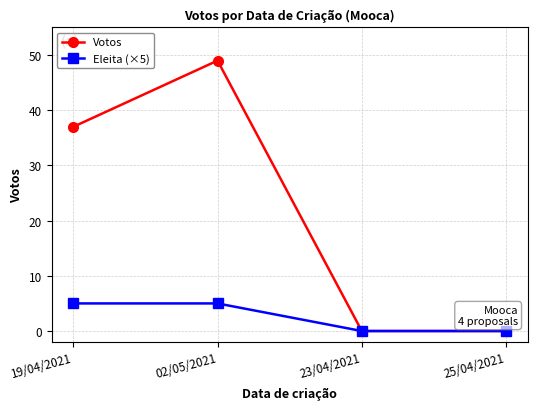

List the series in order of their overall mean, highest first.

Votos, Eleita (×5)